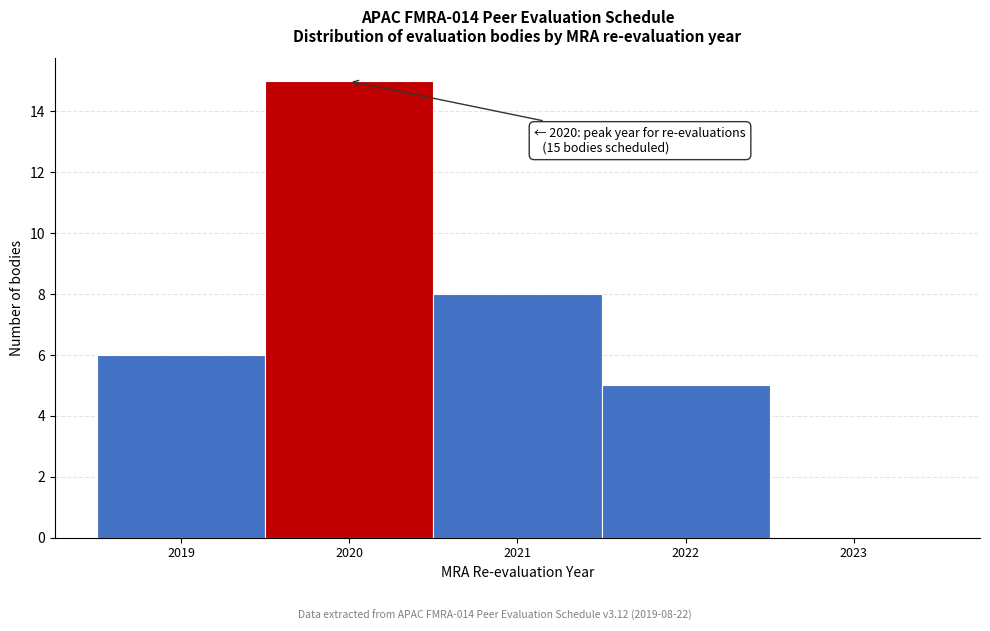

Which range on the x-axis has the tallest bar?

2019.5 to 2020.5